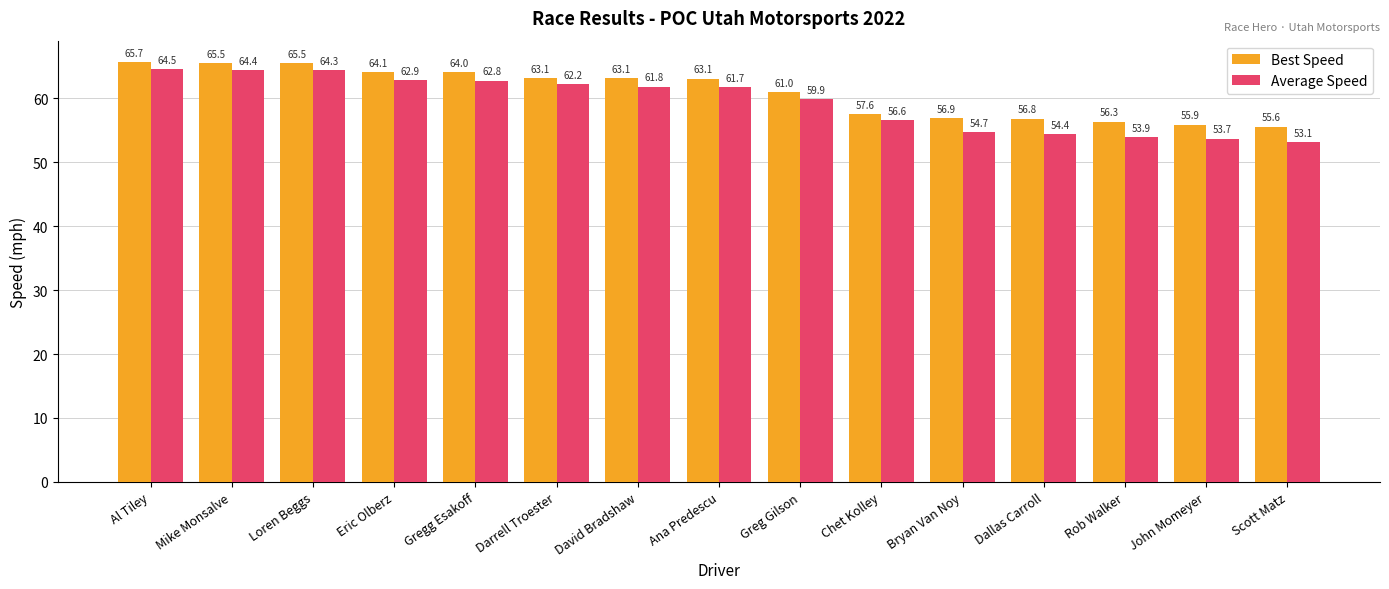

Reading left to right, transcribe all the data shown in this chart.

Best Speed: Al Tiley=65.7	Mike Monsalve=65.5	Loren Beggs=65.5	Eric Olberz=64.1	Gregg Esakoff=64.0	Darrell Troester=63.1	David Bradshaw=63.1	Ana Predescu=63.1	Greg Gilson=61.0	Chet Kolley=57.6	Bryan Van Noy=56.9	Dallas Carroll=56.8	Rob Walker=56.3	John Momeyer=55.9	Scott Matz=55.6
Average Speed: Al Tiley=64.5	Mike Monsalve=64.4	Loren Beggs=64.3	Eric Olberz=62.9	Gregg Esakoff=62.8	Darrell Troester=62.2	David Bradshaw=61.8	Ana Predescu=61.7	Greg Gilson=59.9	Chet Kolley=56.6	Bryan Van Noy=54.7	Dallas Carroll=54.4	Rob Walker=53.9	John Momeyer=53.7	Scott Matz=53.1